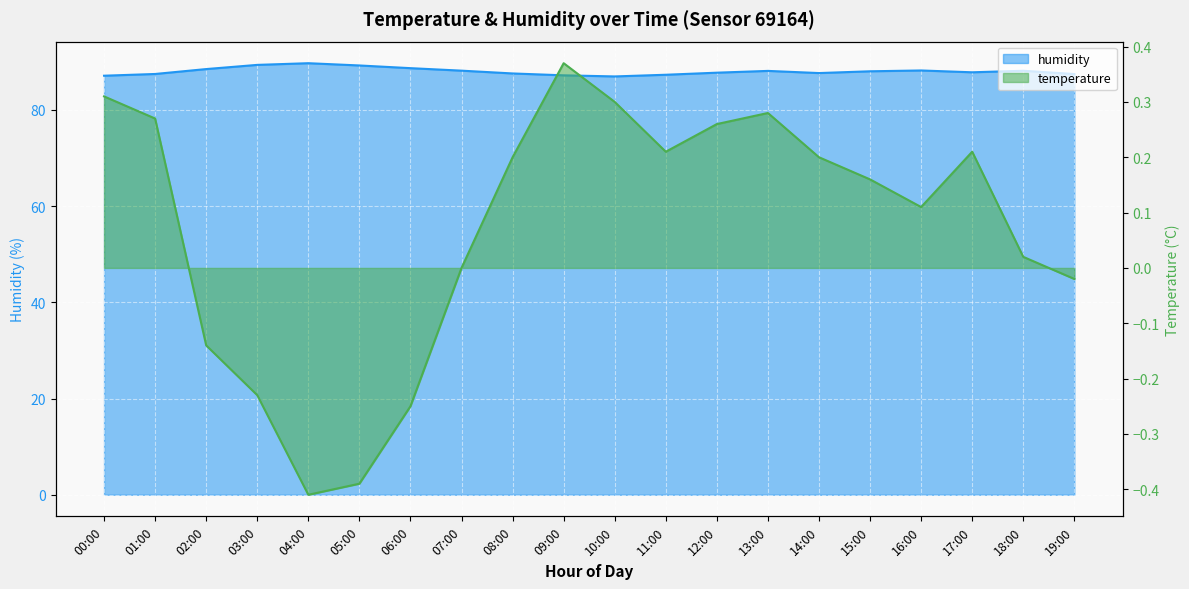

How many interior local peaks does the temperature series have?

3